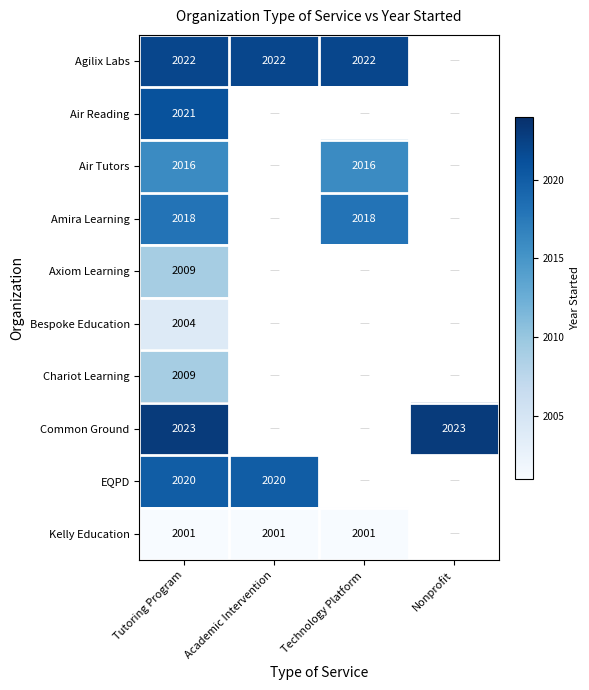

Which has a higher value, Academic Intervention or Nonprofit?

Nonprofit